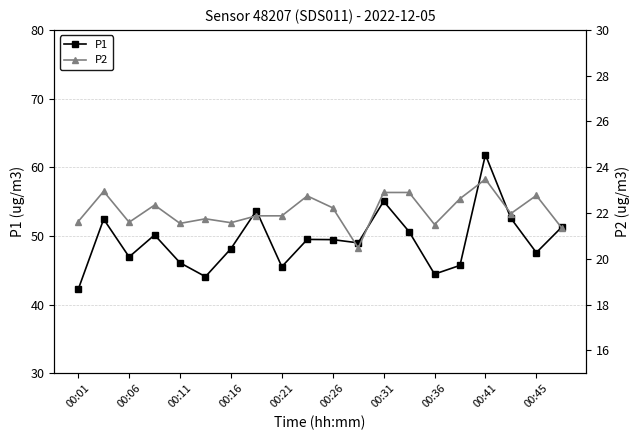

What are all the series names shown in the legend?

P1, P2